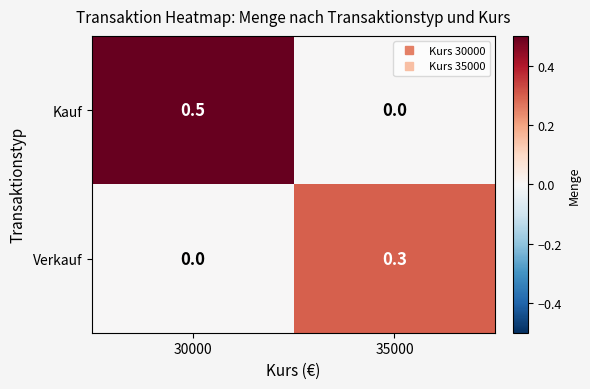

Rank the series by their maximum value, from highest to lowest.

Kauf, Verkauf